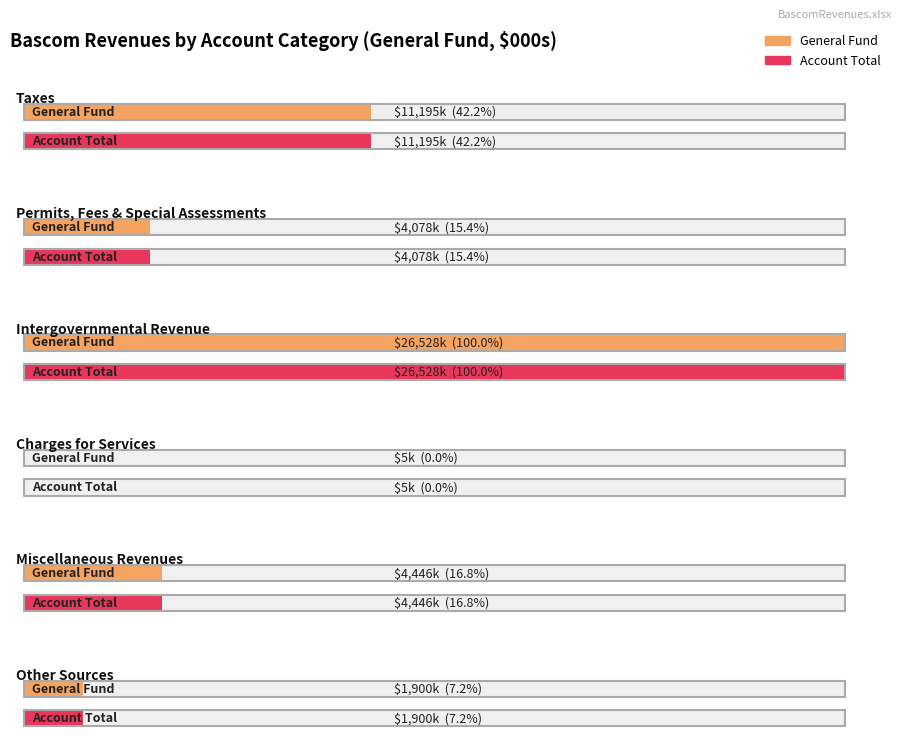

Which series has the largest range (max minus min)?

General